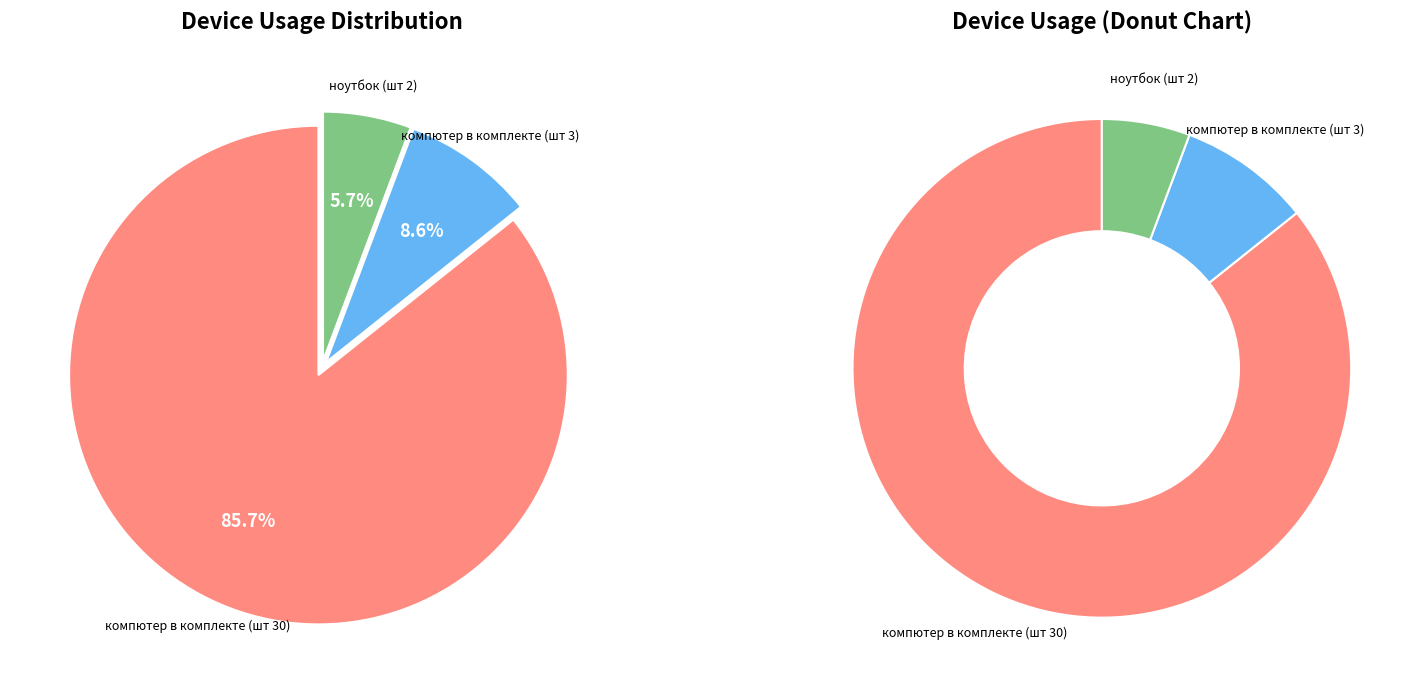

Do компютер в комплекте (шт 30) and компютер в комплекте (шт 3) together represent more than half of the pie?

Yes